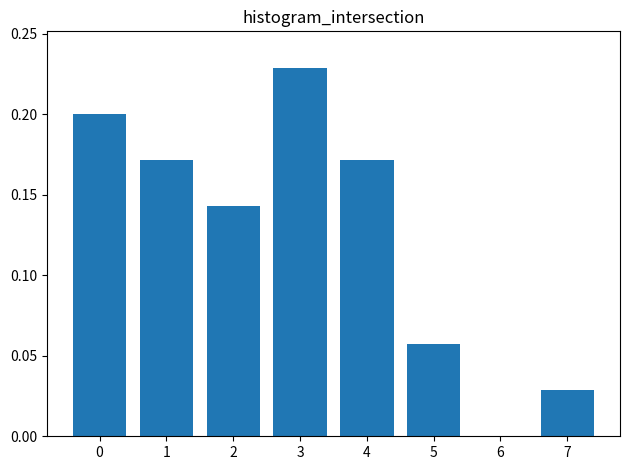

What is the sum of the values at 3 and 0?

0.4